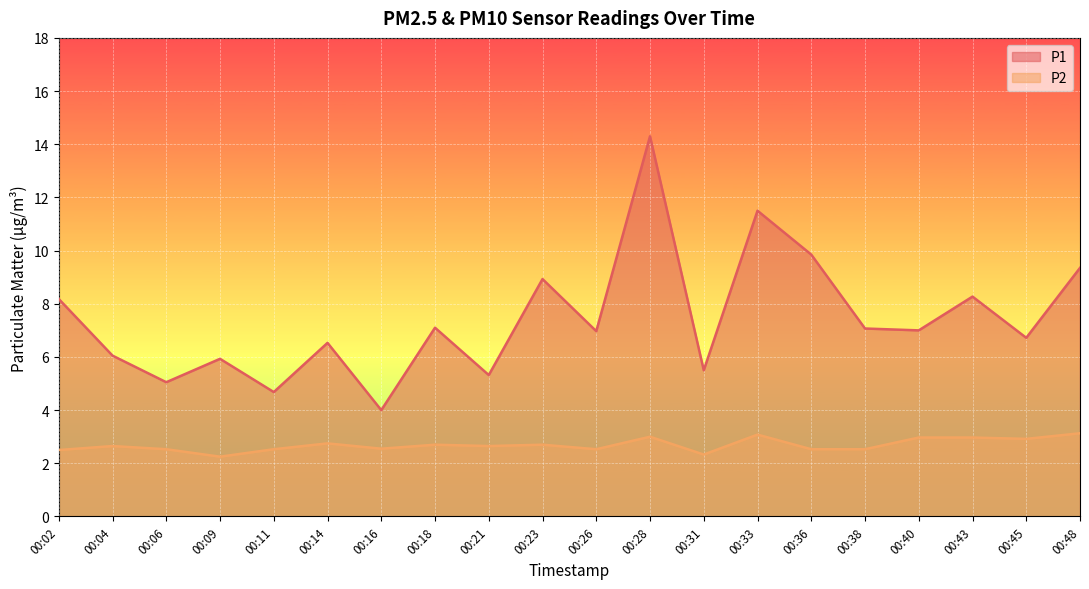

Read the P2 value at 00:28.

3.0